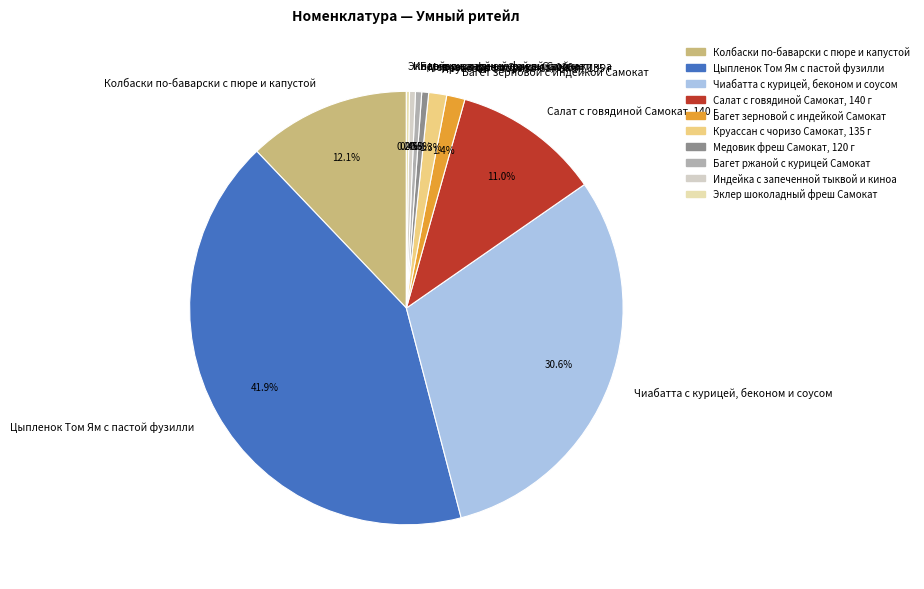

Which has a higher value, Индейка с запеченной тыквой и киноа or Колбаски по-баварски с пюре и капустой?

Колбаски по-баварски с пюре и капустой